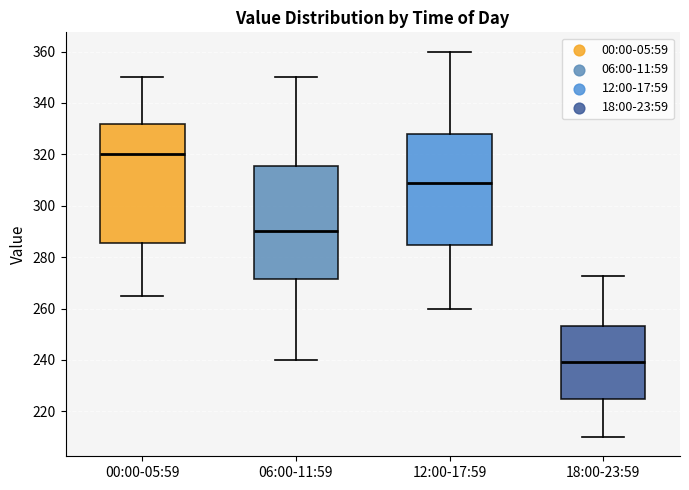

Where is the upper edge of the box for 12:00-17:59 on the y-axis? The values are not printed on the chart, so give them approximately, as read against the axis.

328